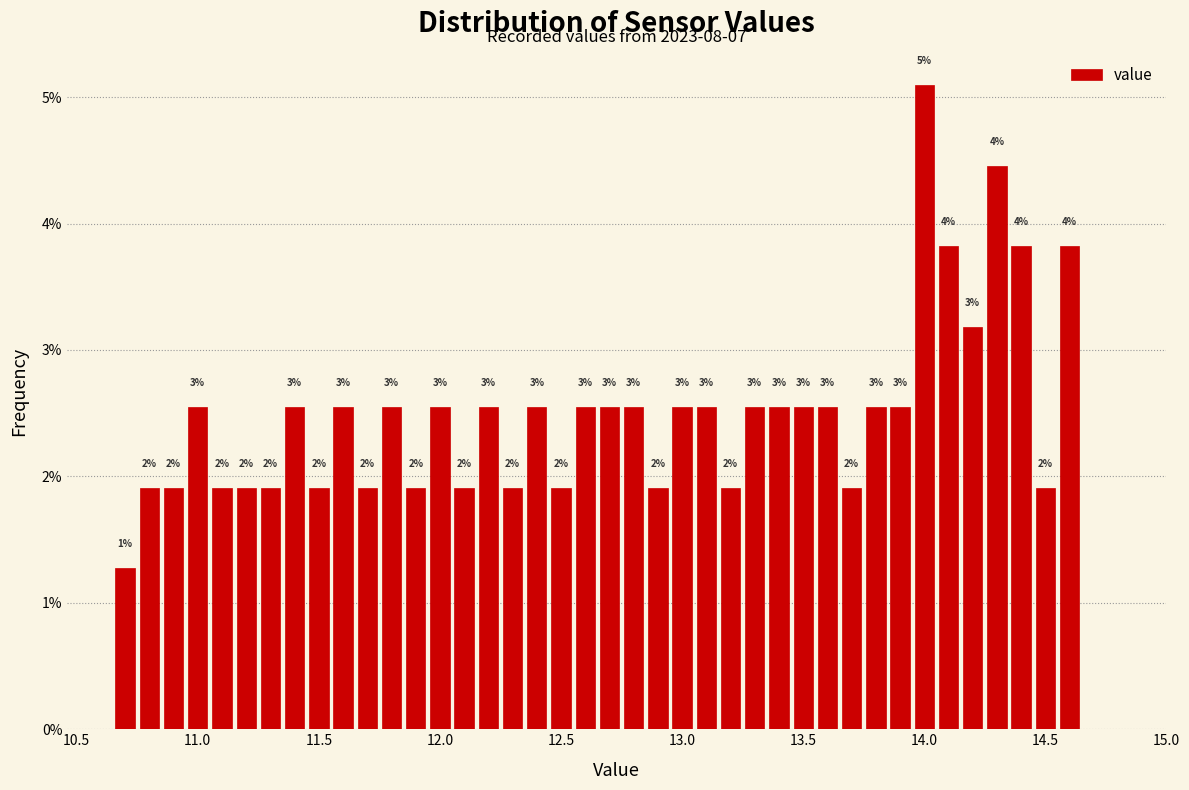

Read against the x-axis, roughly where is the centre of the tallest bar?

14.00